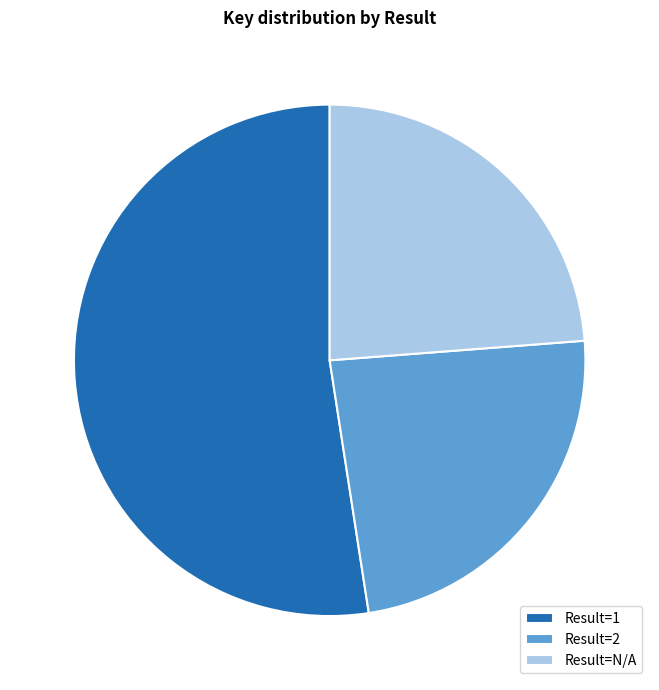

What is the largest slice in the pie chart?

Result=1